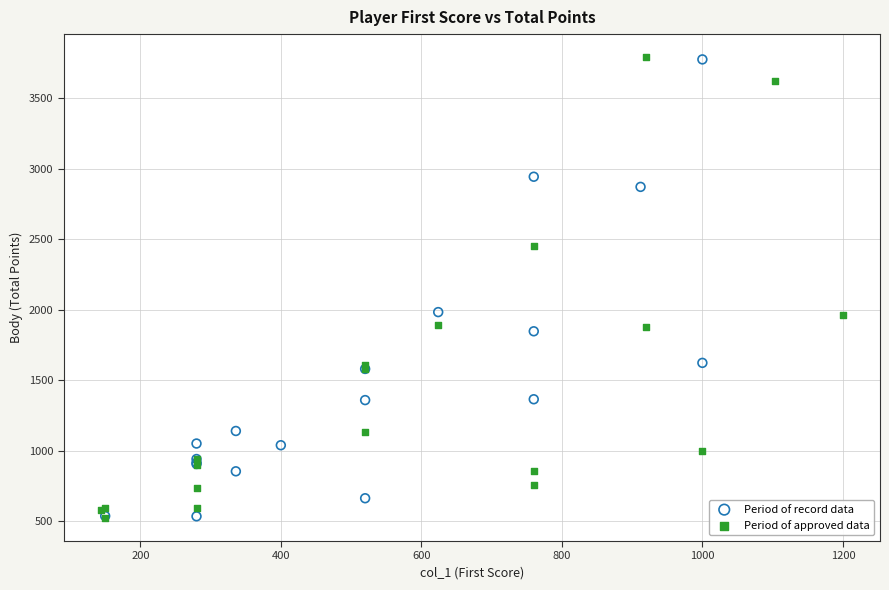

What are all the series names shown in the legend?

Period of record data, Period of approved data